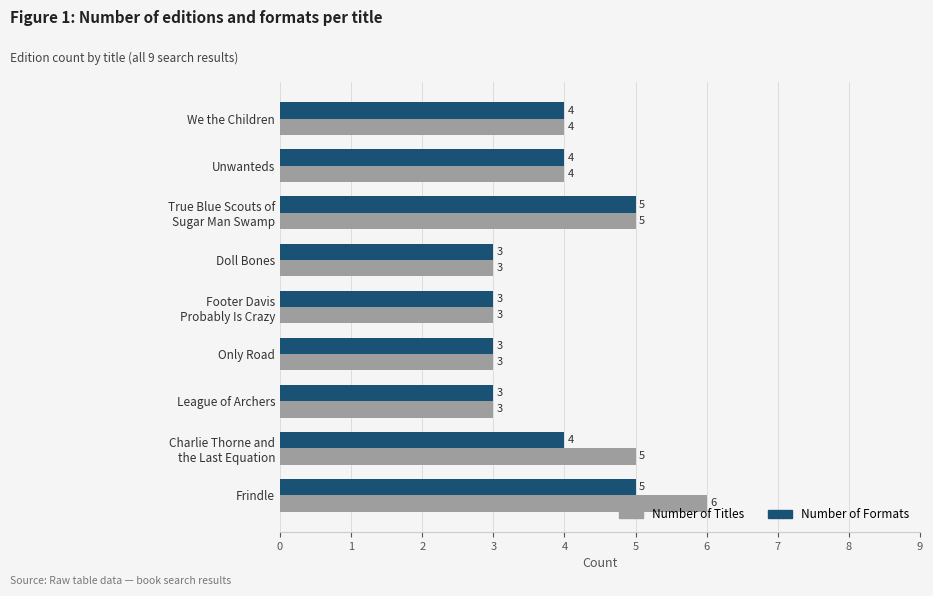

Count the Number of Formats values in the range 3 to 4.

7